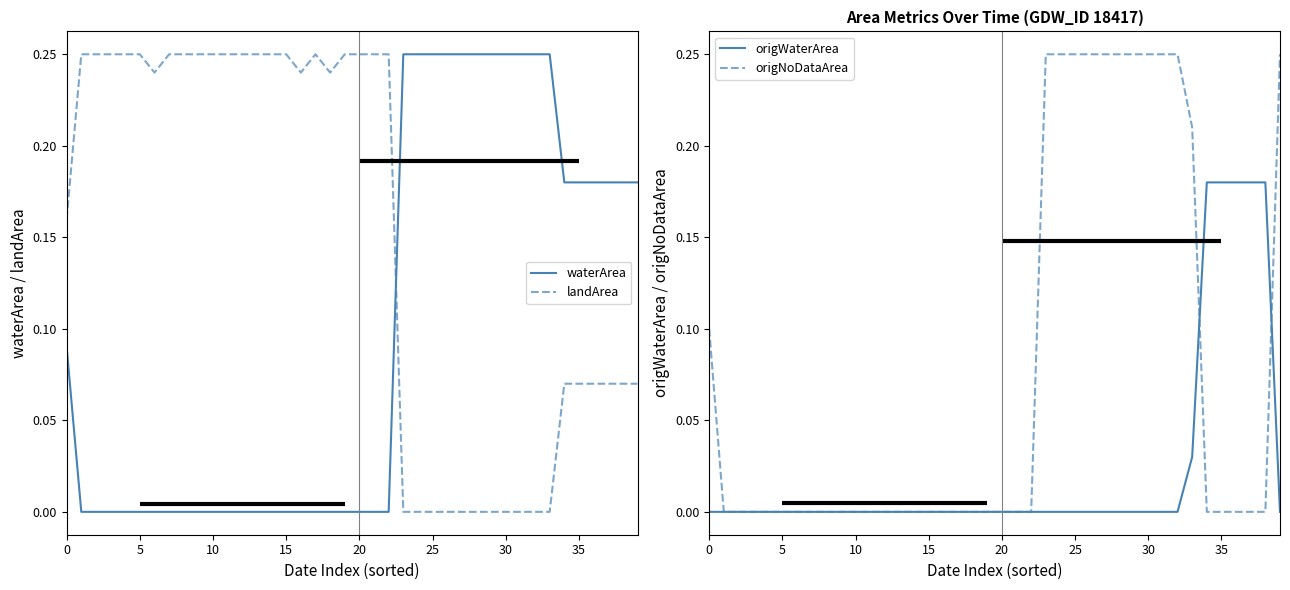

After their last crossing, which series has the higher values: landArea or origNoDataArea?

origNoDataArea